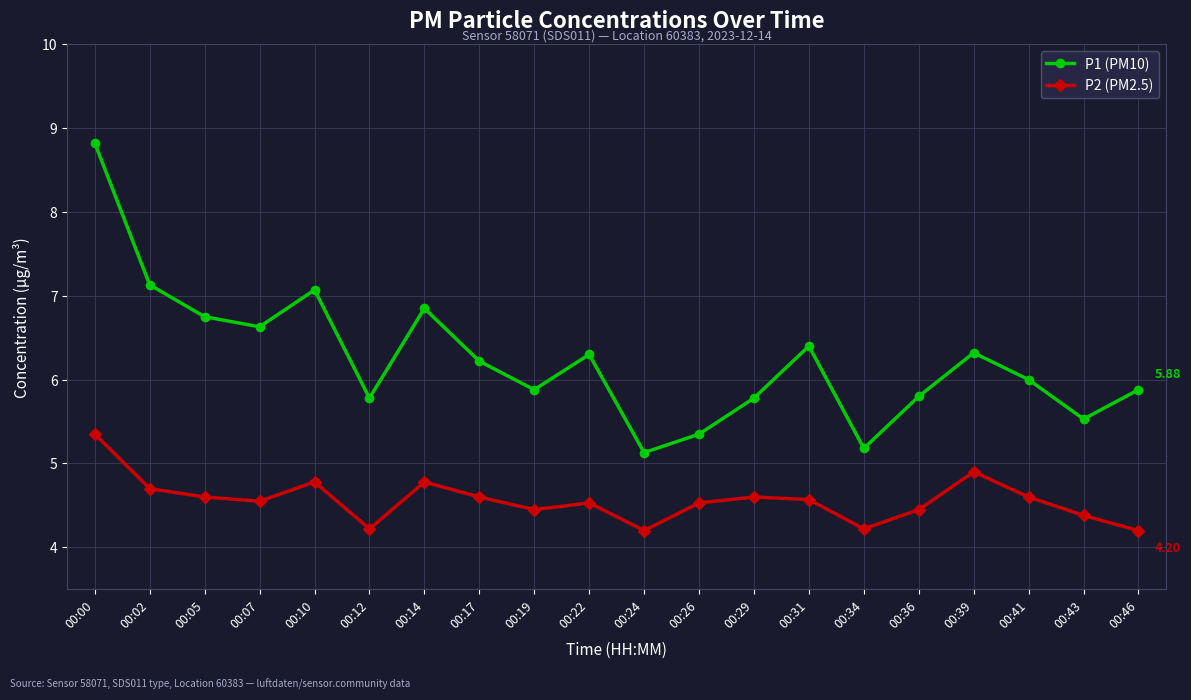

At which category does the chart reach its peak across all series?

00:00